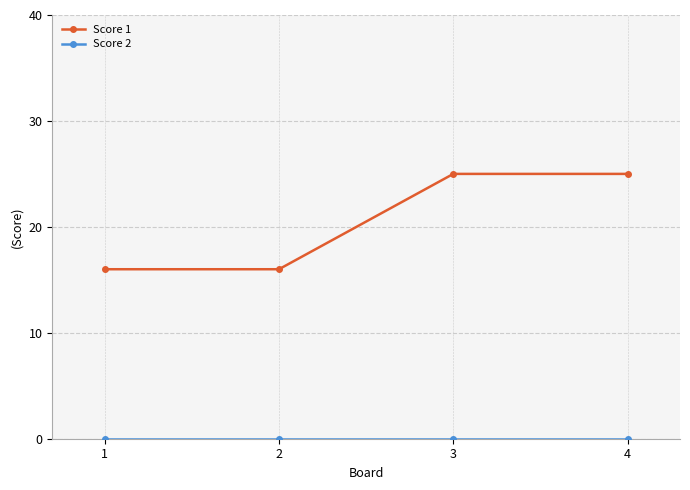

What is the value of the Score 1 point at the 4th from the left?

25